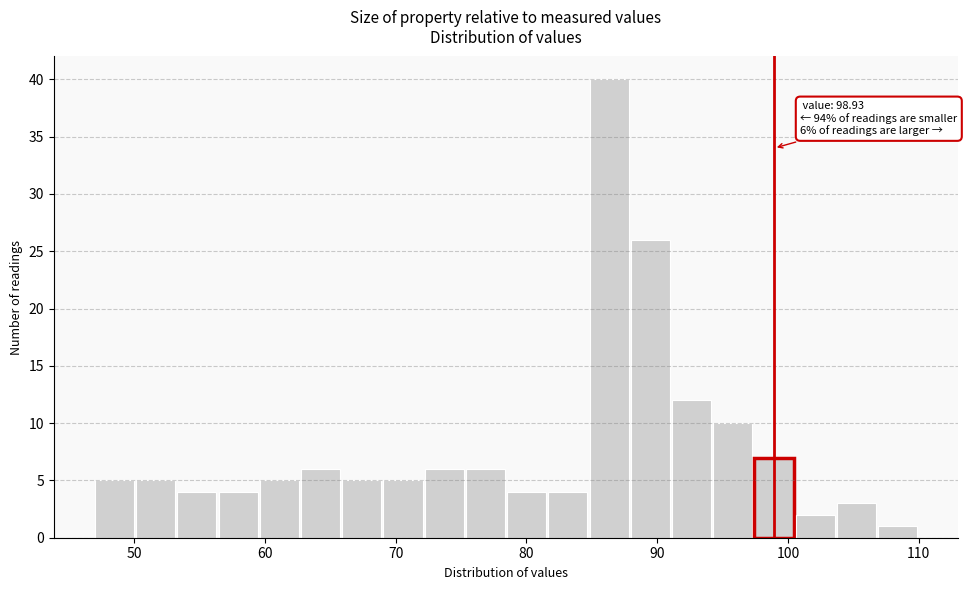

Around what value on the x-axis is the tallest bar? Give the approximate position of its centre, as read against the axis.

86